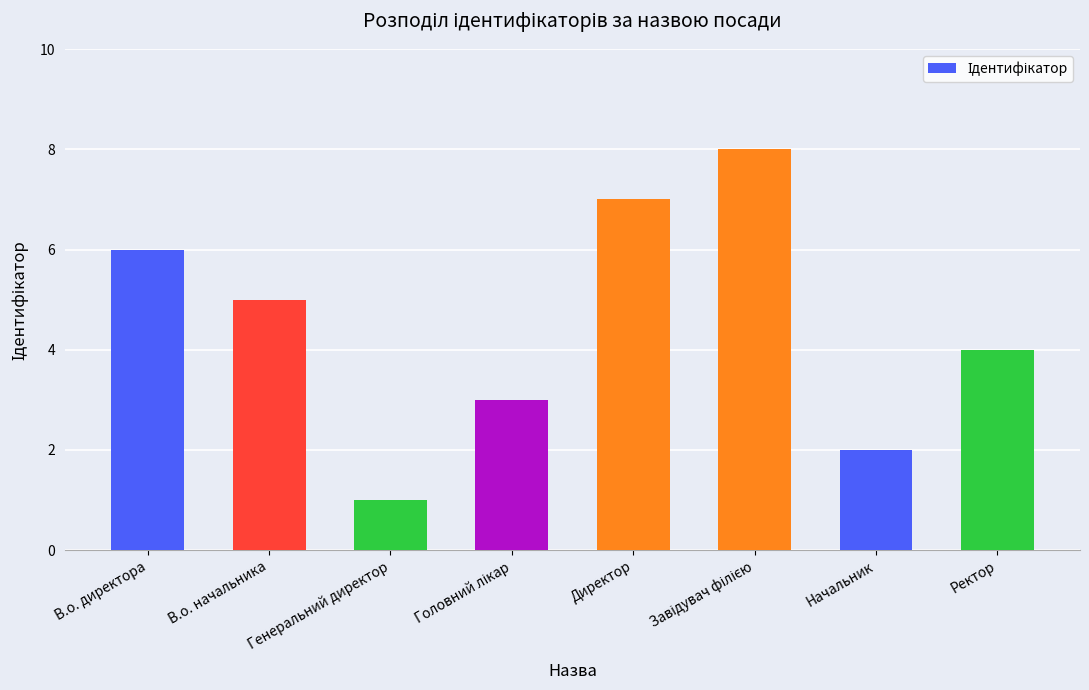

What is the difference between the maximum and minimum values?

7